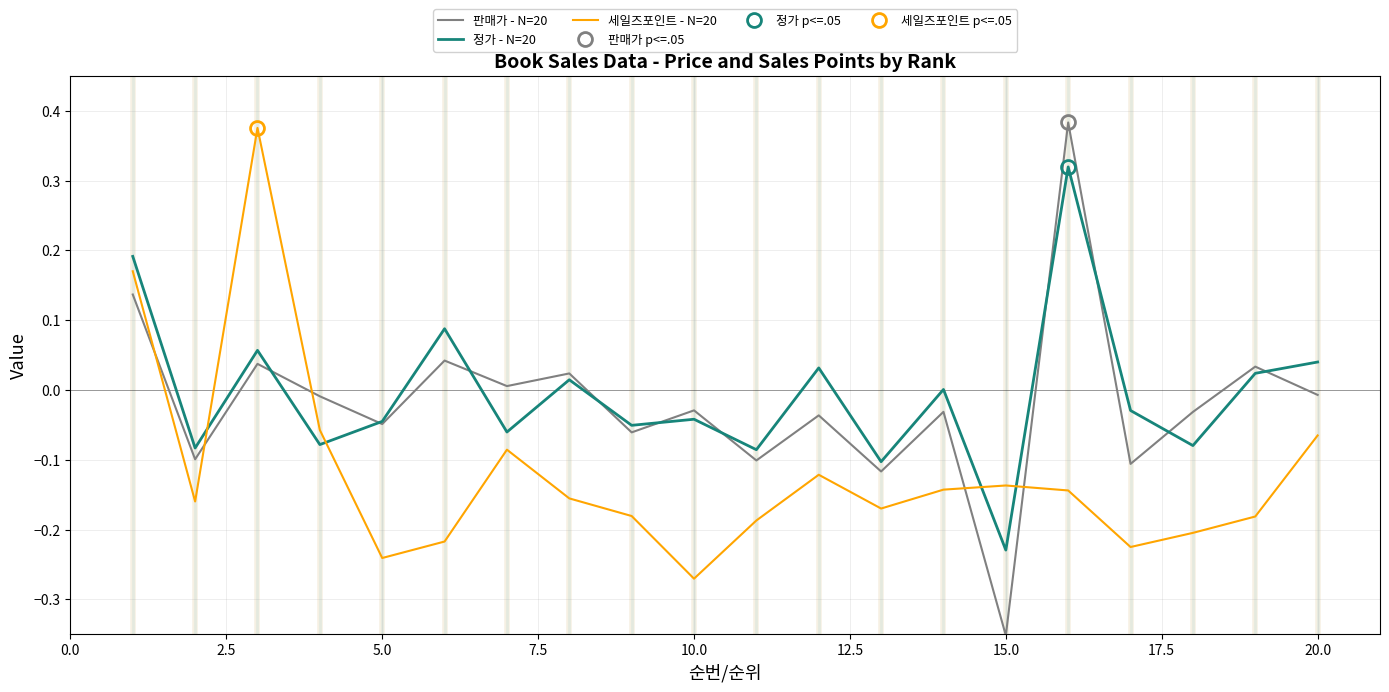

After their last crossing, which series has the higher values: 세일즈포인트 - N=20 or 판매가 - N=20?

판매가 - N=20